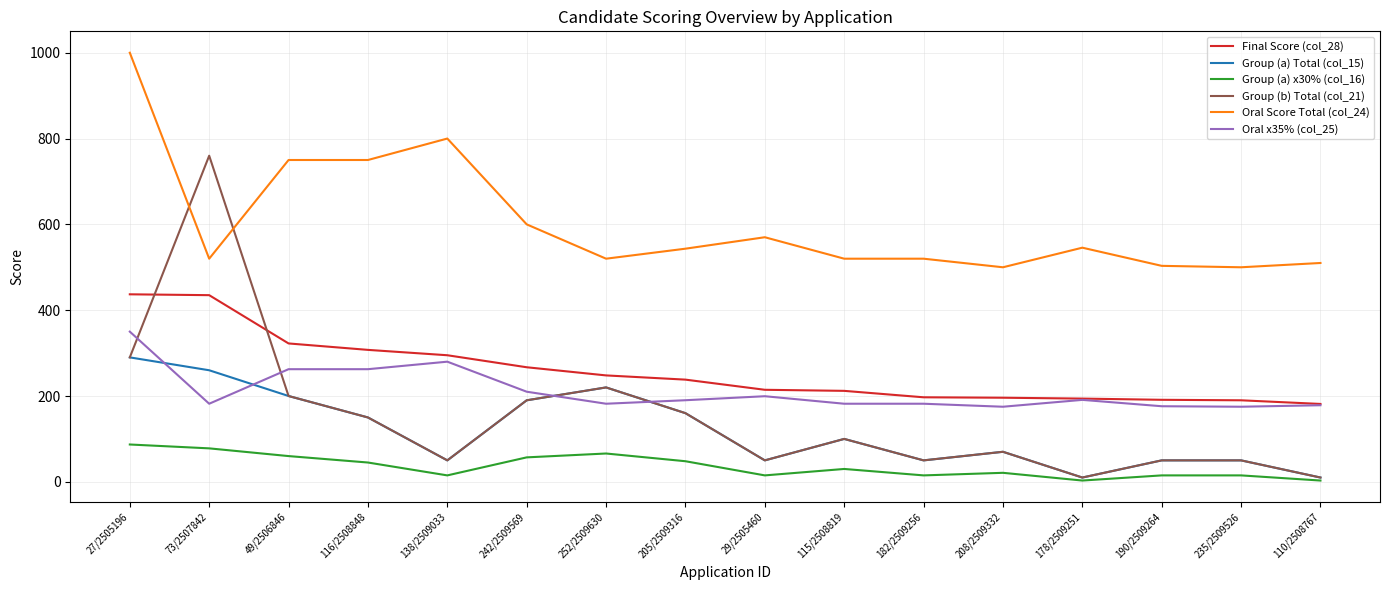

Which series has the largest range (max minus min)?

Group (b) Total (col_21)